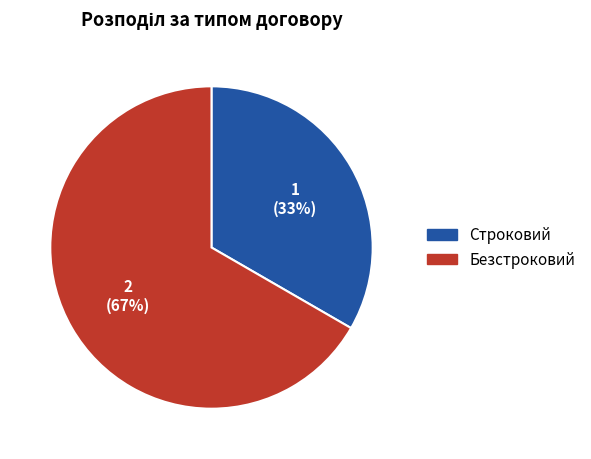

To the nearest percent, what is the combined percentage of Строковий and Безстроковий?

100%